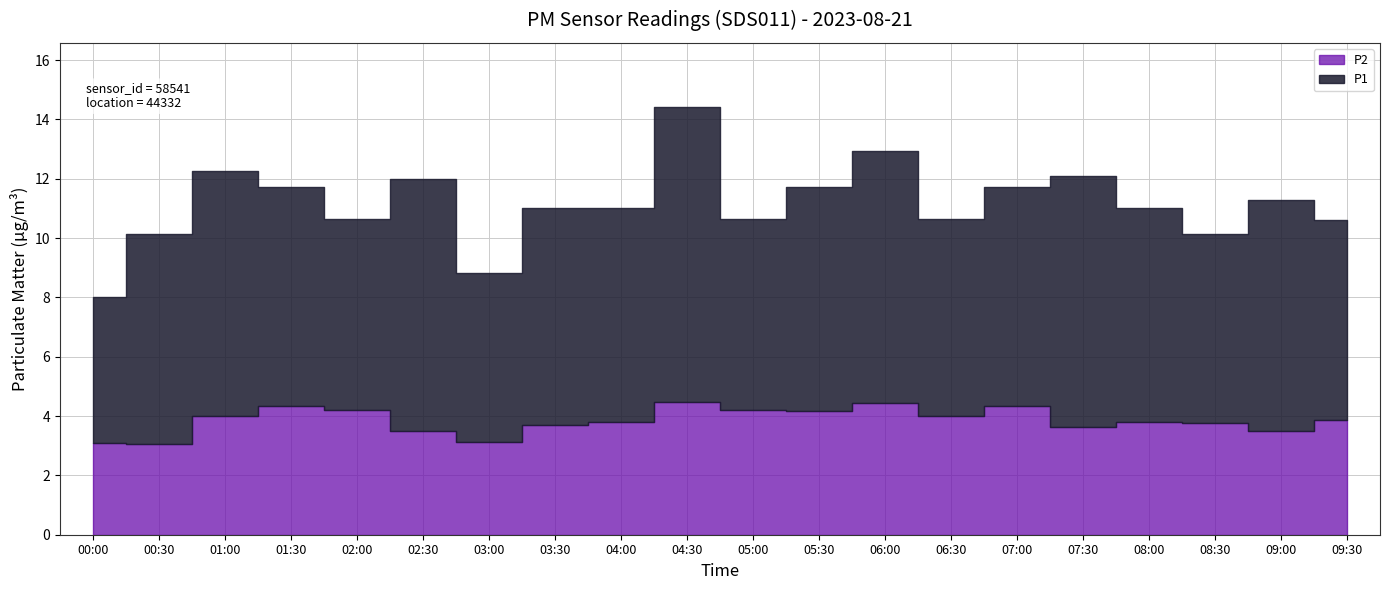

True or false: P2 has a value of 5.9 at 02:30.

False